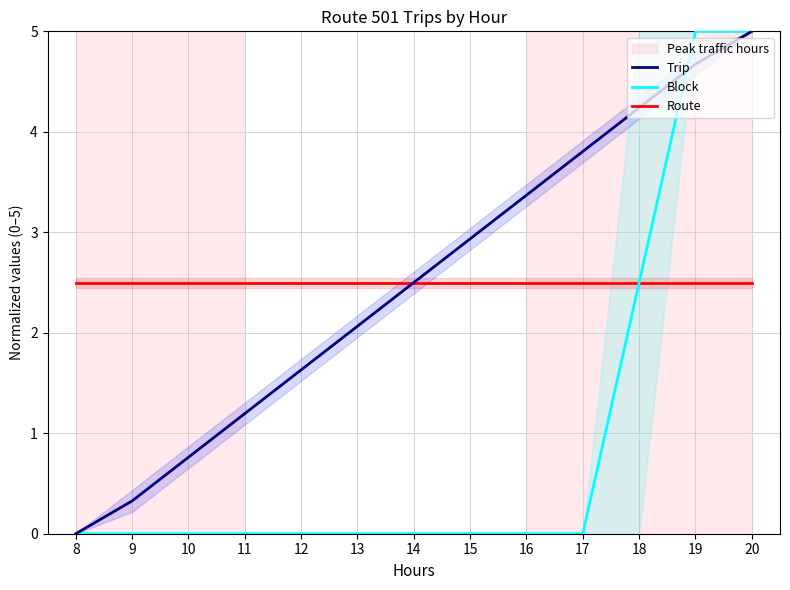

What are all the series names shown in the legend?

Trip, Block, Route